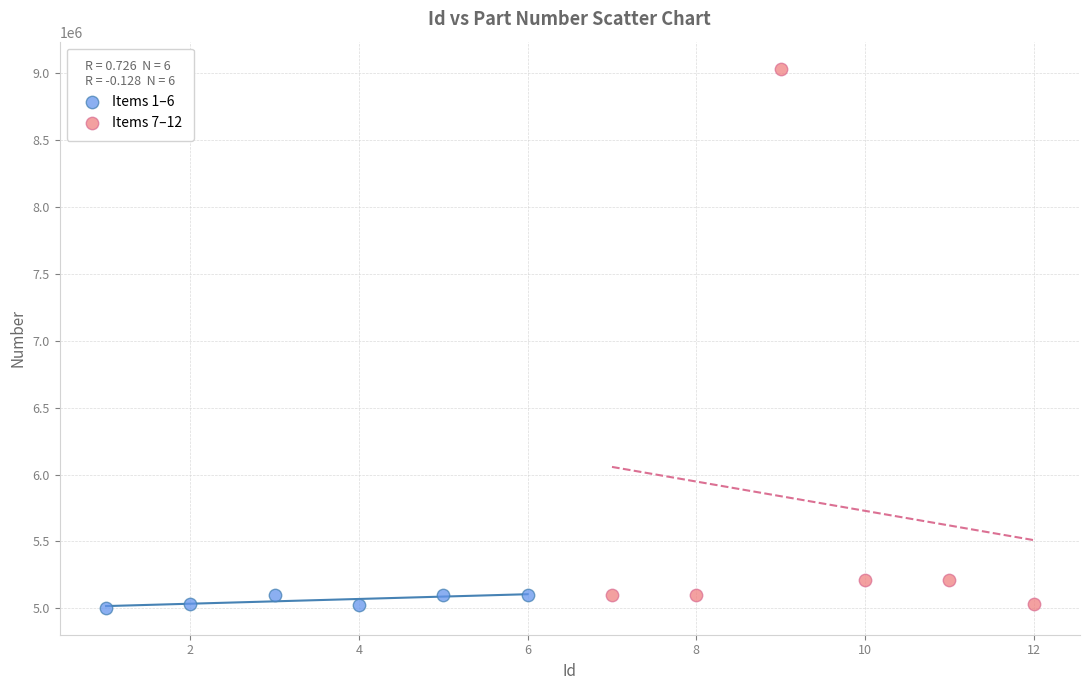

Which series reaches the maximum Y coordinate?

Items 7–12